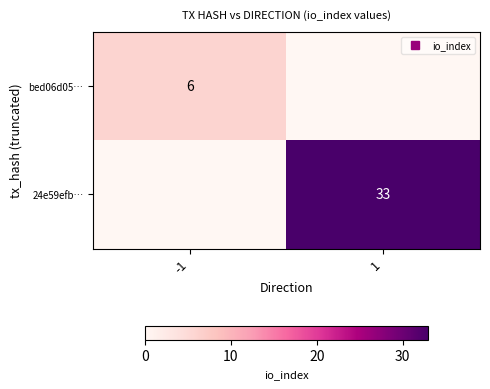

At which label is bed06d05… closest to 3?

-1